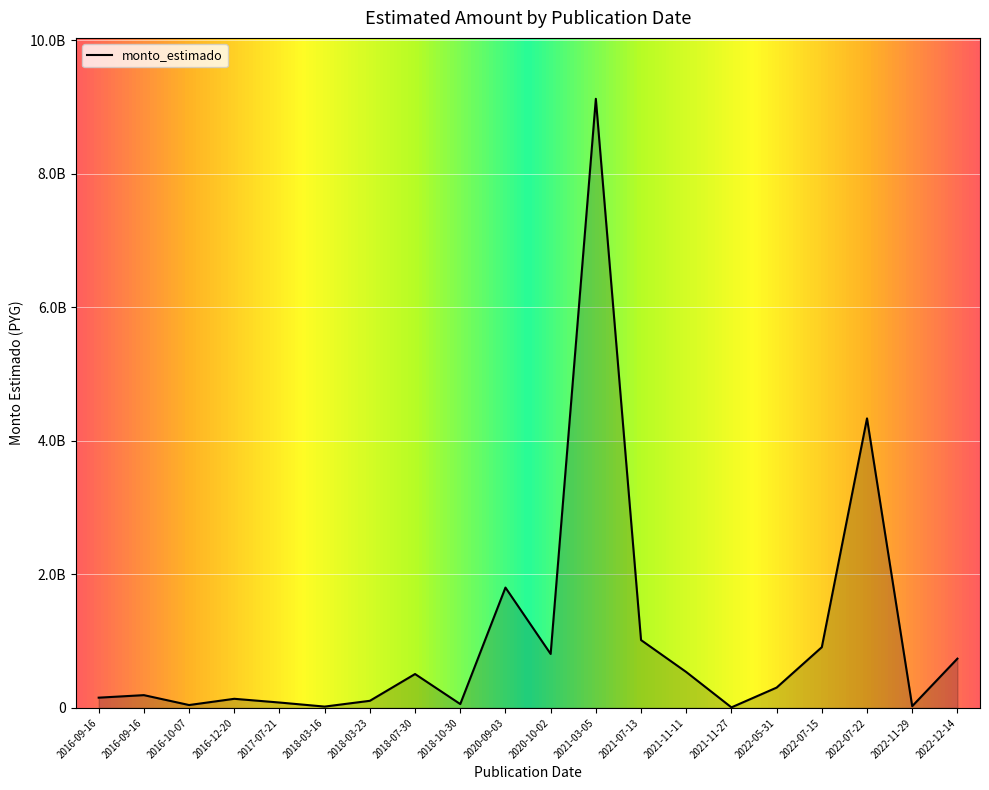

How many values exceed 303418923?

9